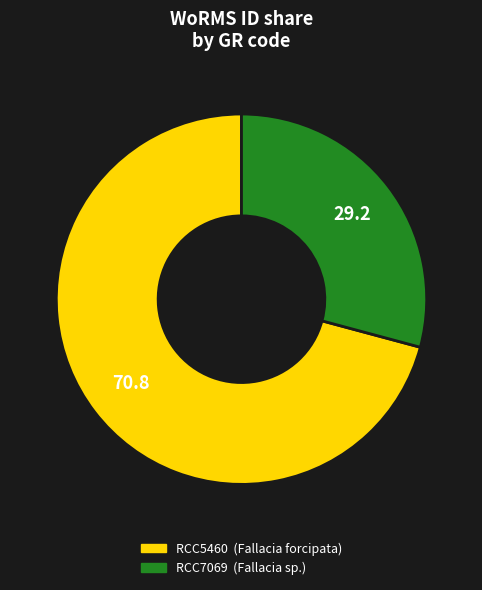

The RCC7069 slice represents 36% of the pie. True or false?

False